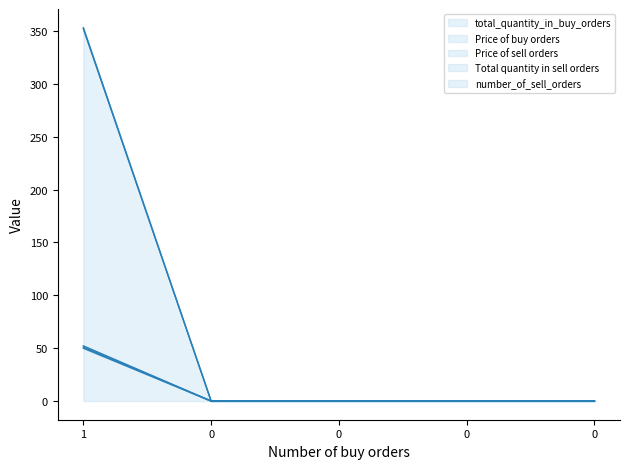

At 0, list the series in order from largest to smallest.

total_quantity_in_buy_orders, Price of buy orders, Price of sell orders, Total quantity in sell orders, number_of_sell_orders